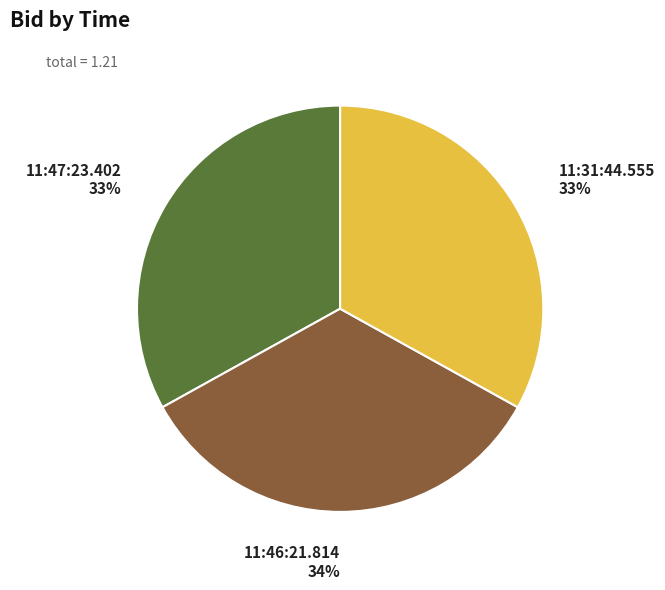

Does 11:46:21.814 account for over 50% of the chart?

No